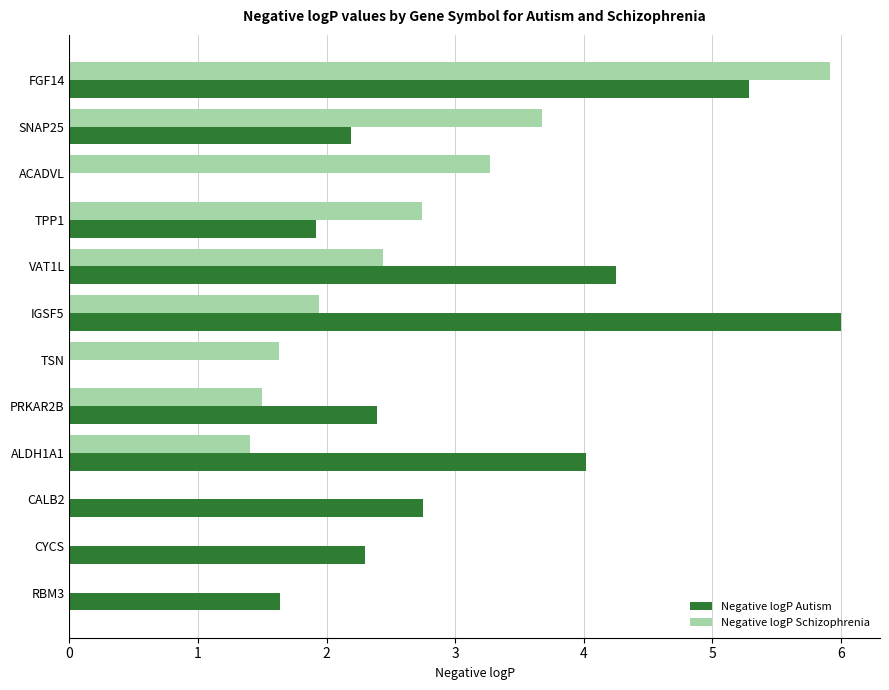

What is the greatest value displayed?

6.0